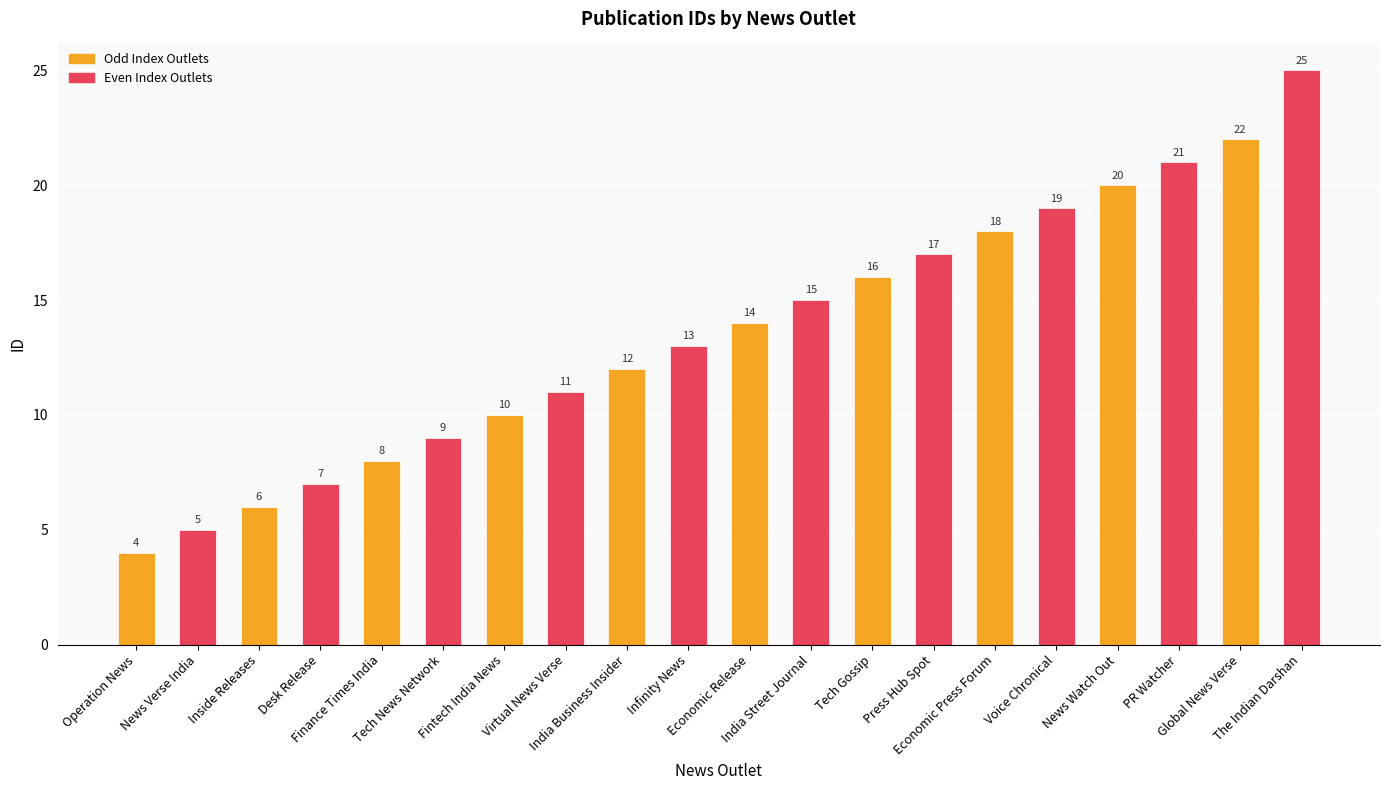

List the labels in order of value, smallest first.

Operation News, News Verse India, Inside Releases, Desk Release, Finance Times India, Tech News Network, Fintech India News, Virtual News Verse, India Business Insider, Infinity News, Economic Release, India Street Journal, Tech Gossip, Press Hub Spot, Economic Press Forum, Voice Chronical, News Watch Out, PR Watcher, Global News Verse, The Indian Darshan